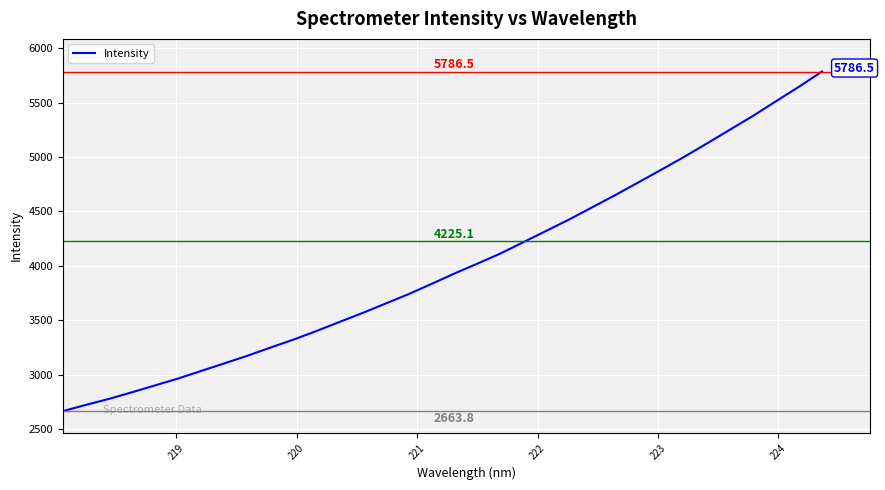

What is the greatest value displayed?

5786.5